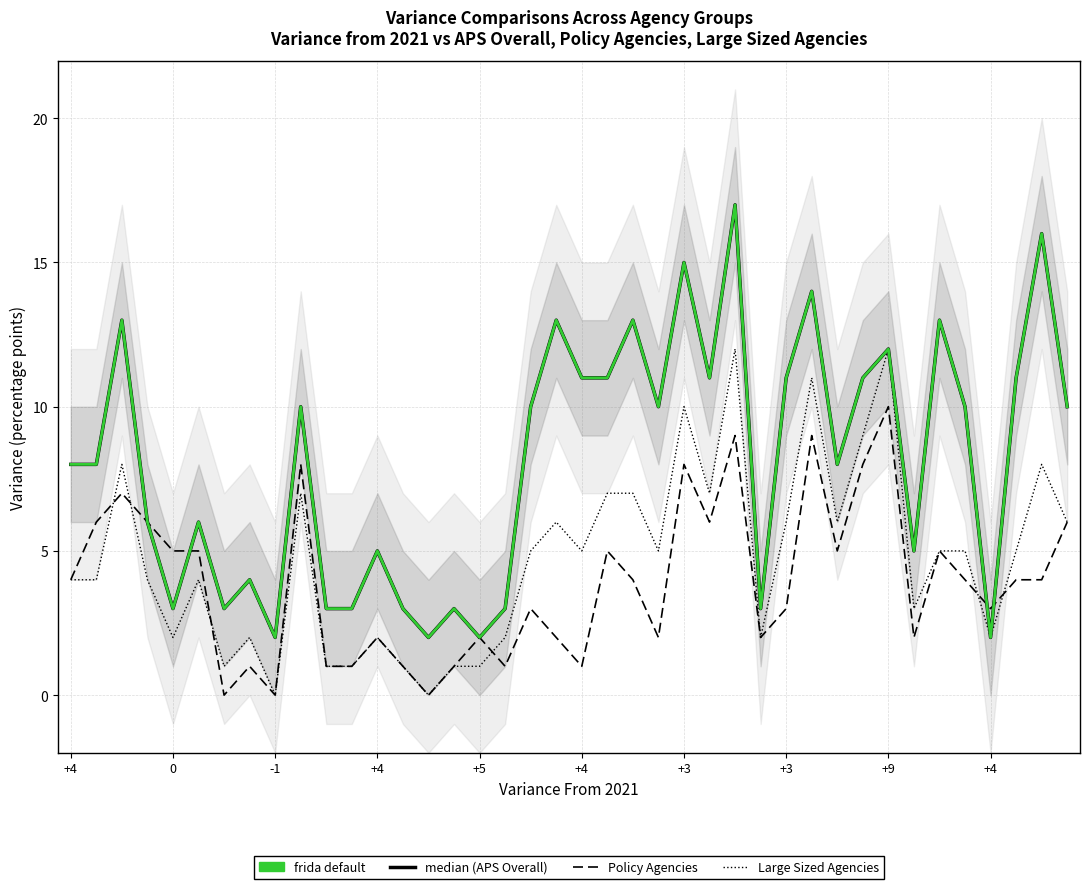

How many lines are shown in the chart?

3